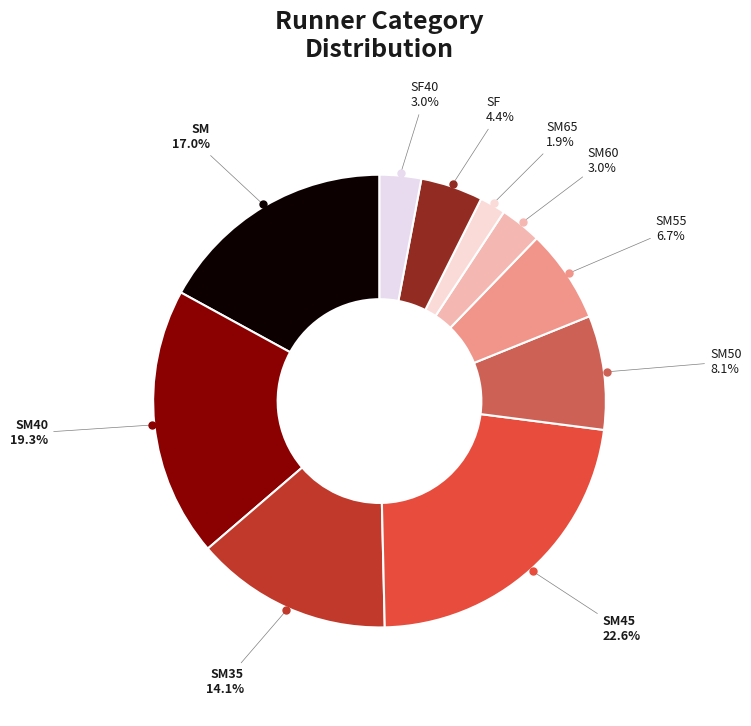

Which category has the smallest portion of the pie?

SM65